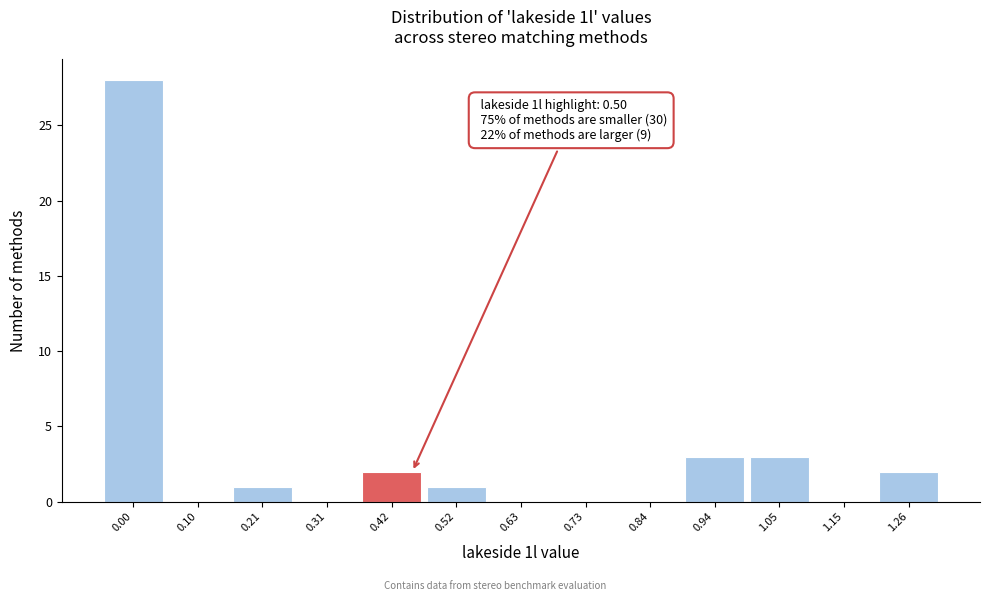

Reading left to right, extract all data points from this chart.

0.00=28	0.10=0	0.21=1	0.31=0	0.42=2	0.52=1	0.63=0	0.73=0	0.84=0	0.94=3	1.05=3	1.15=0	1.26=2